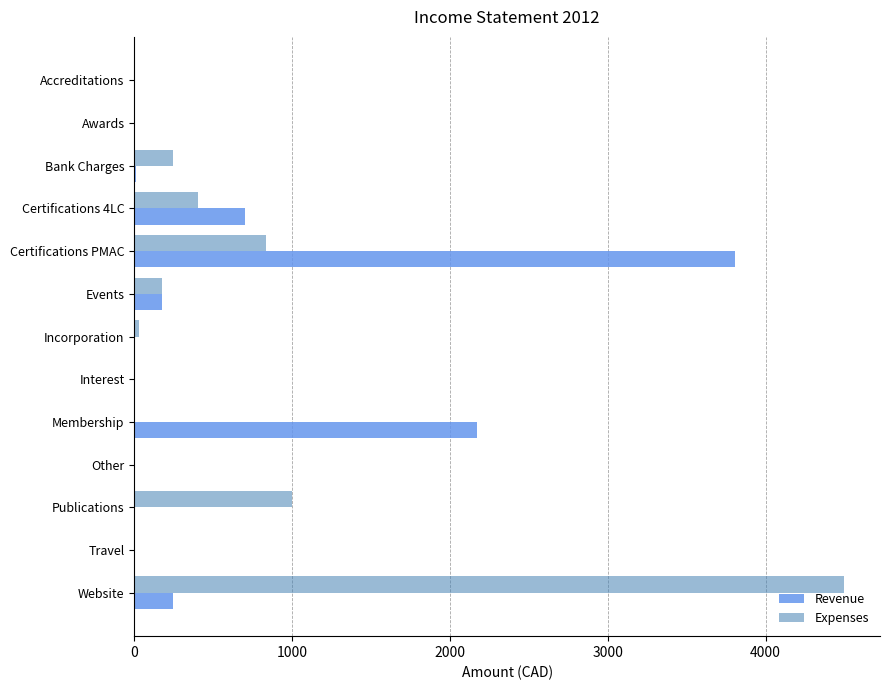

At which label is Revenue closest to 1902?

Membership